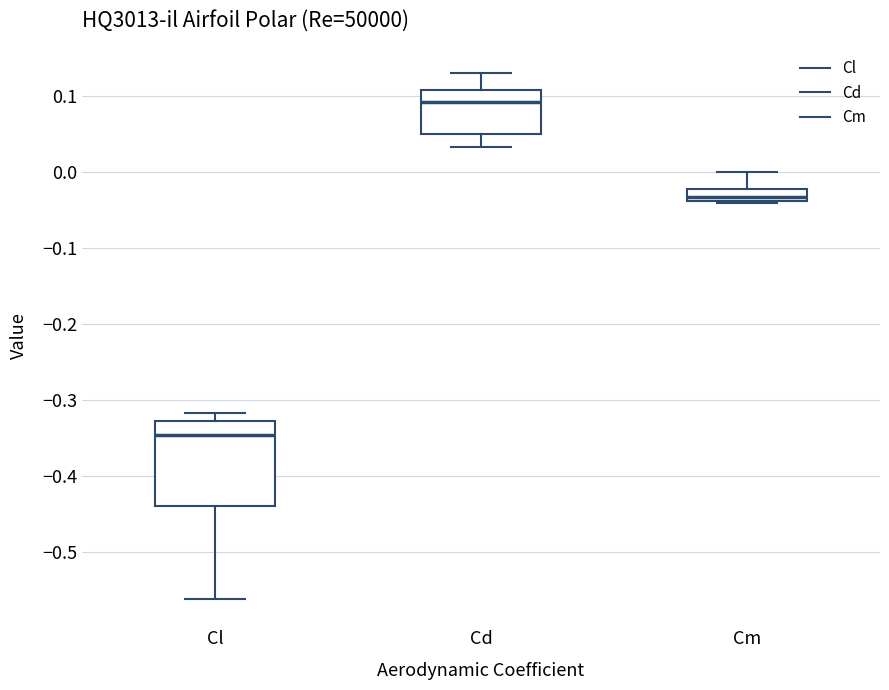

Which box's median line is the lowest?

Cl